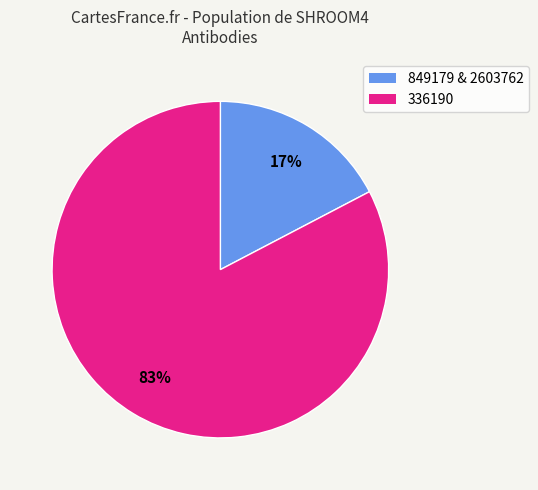

Is there any slice that represents more than half of the pie?

Yes